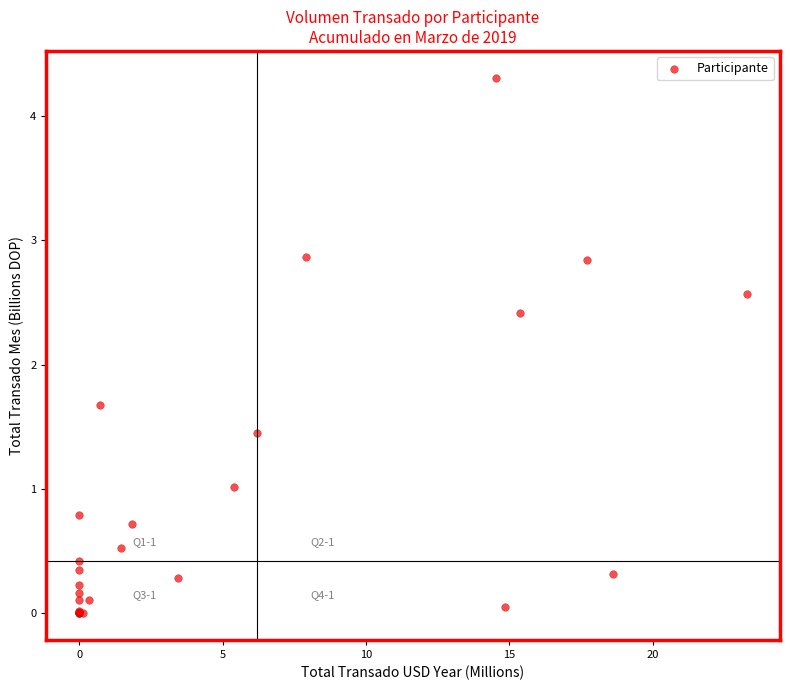

What Y value in the scatter plot is closest to 2?

1.7